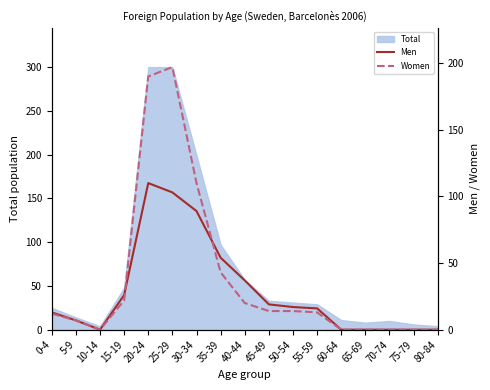

What is the total value across all series at 5-9?

14